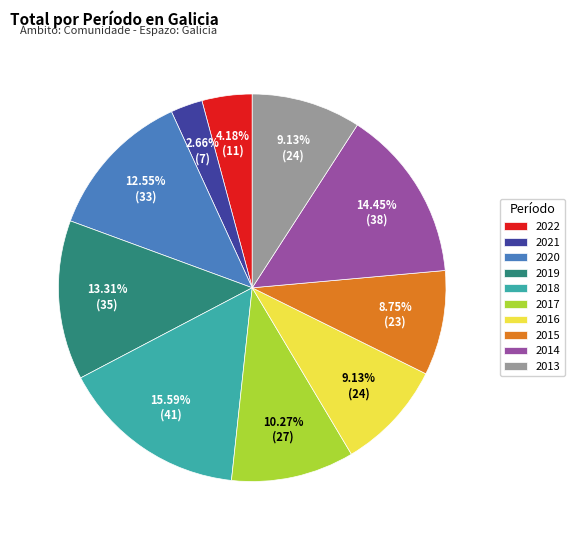

Is 2022 the majority of the pie?

No